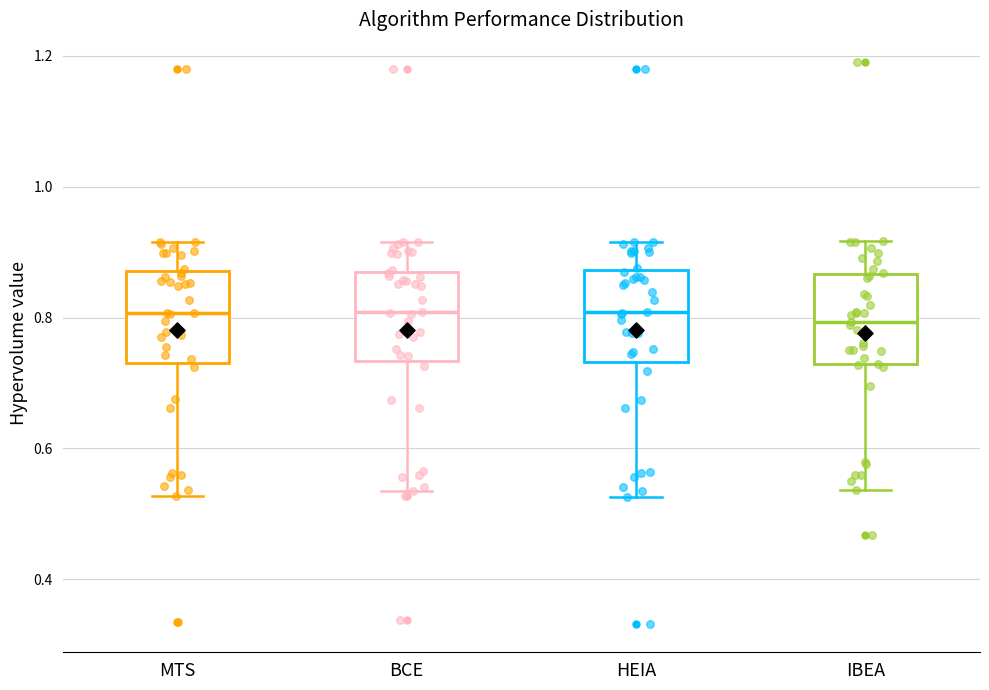

Reading left to right, read every box against the y-axis: the position of its median line, the range the box covers, and the ends of its whiskers. The values are not printed on the chart, so give them approximately, as read against the axis.

MTS: median 0.80, box 0.74 to 0.88, whiskers 0.52 to 0.92
BCE: median 0.80, box 0.74 to 0.88, whiskers 0.54 to 0.92
HEIA: median 0.80, box 0.74 to 0.88, whiskers 0.52 to 0.92
IBEA: median 0.80, box 0.72 to 0.86, whiskers 0.54 to 0.92